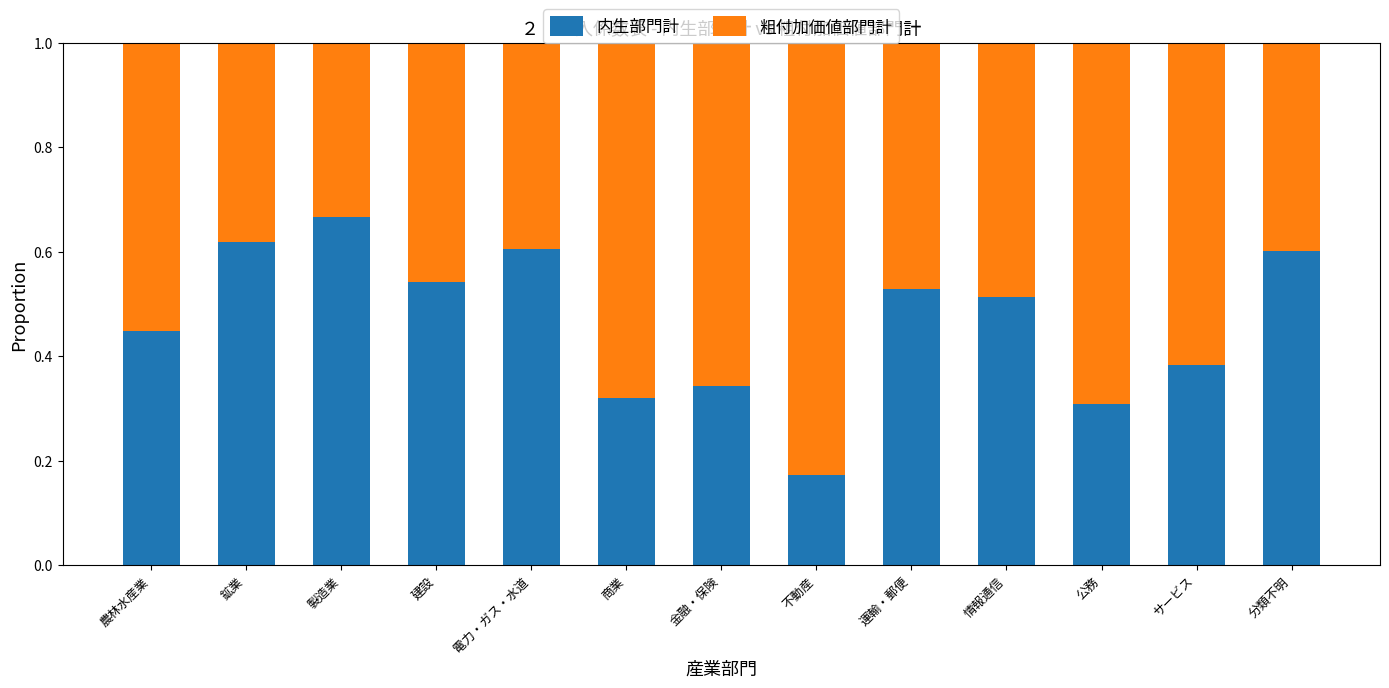

What are all the series names shown in the legend?

内生部門計, 粗付加価値部門計